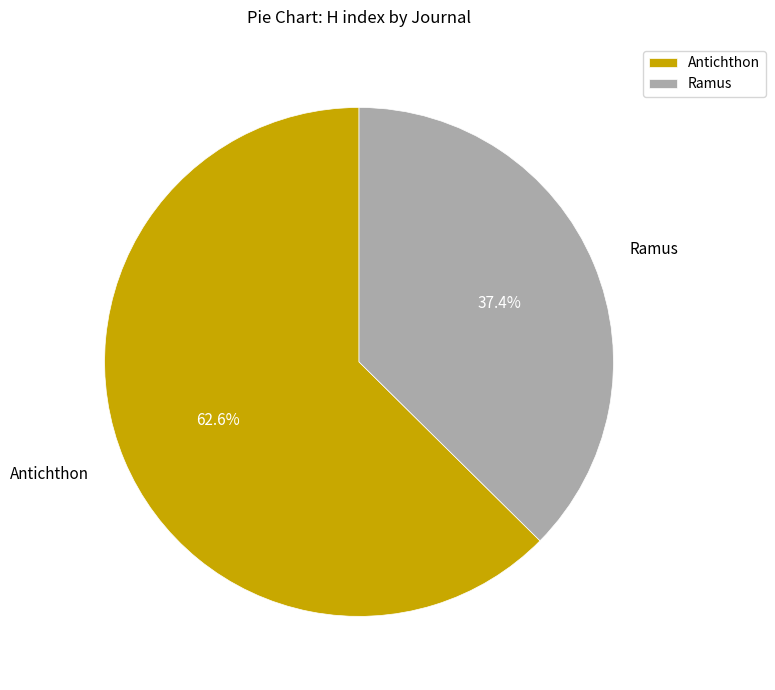

Which category has the biggest portion of the pie?

Antichthon